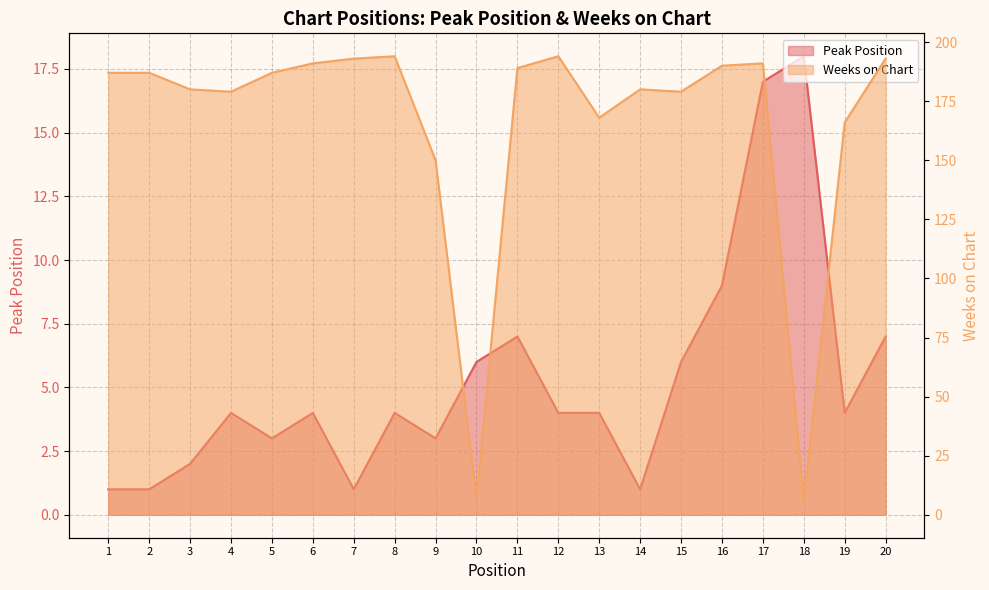

At how many categories does at least one series exceed 162?

17